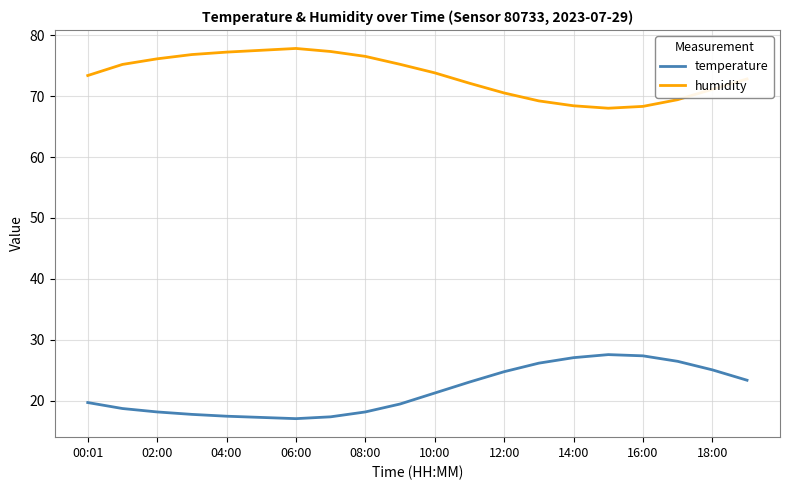

What is the difference between the maximum and minimum values in the temperature series?

10.5